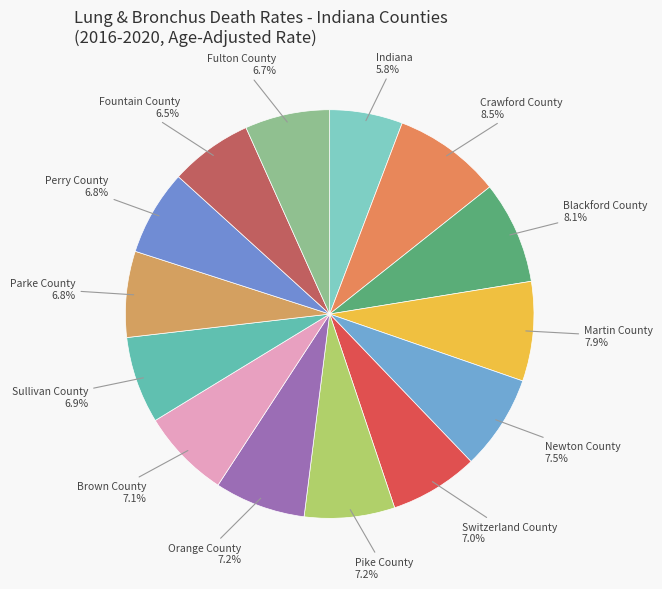

True or false: Fulton County accounts for 22% of the total.

False